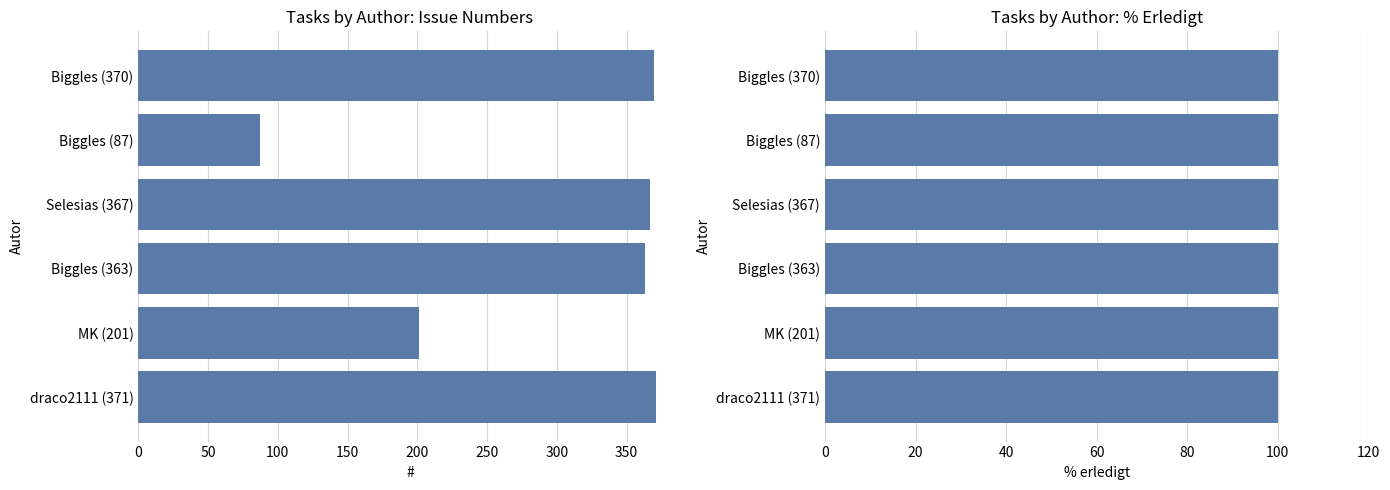

How many groups of bars are there?

6